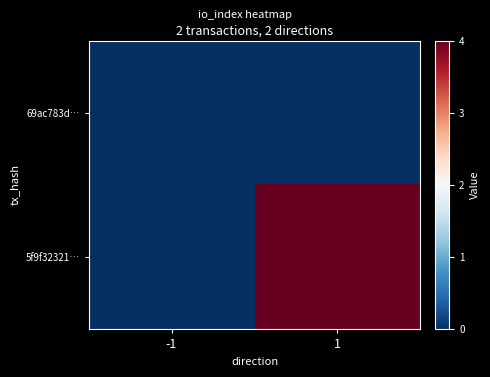

What is the spread (max minus min) of values at 1?

4